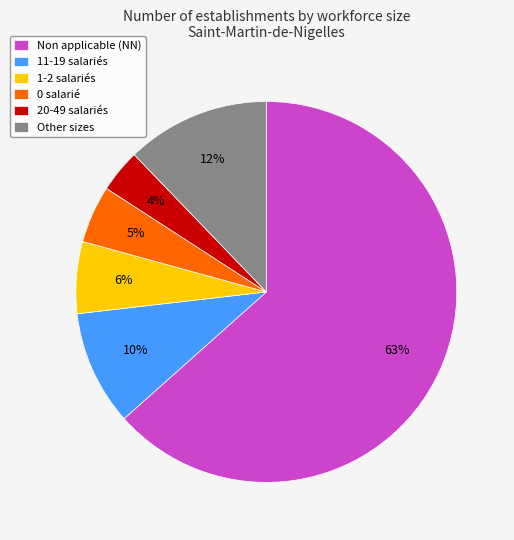

To the nearest percent, what percentage of the pie is Non applicable (NN)?

63%